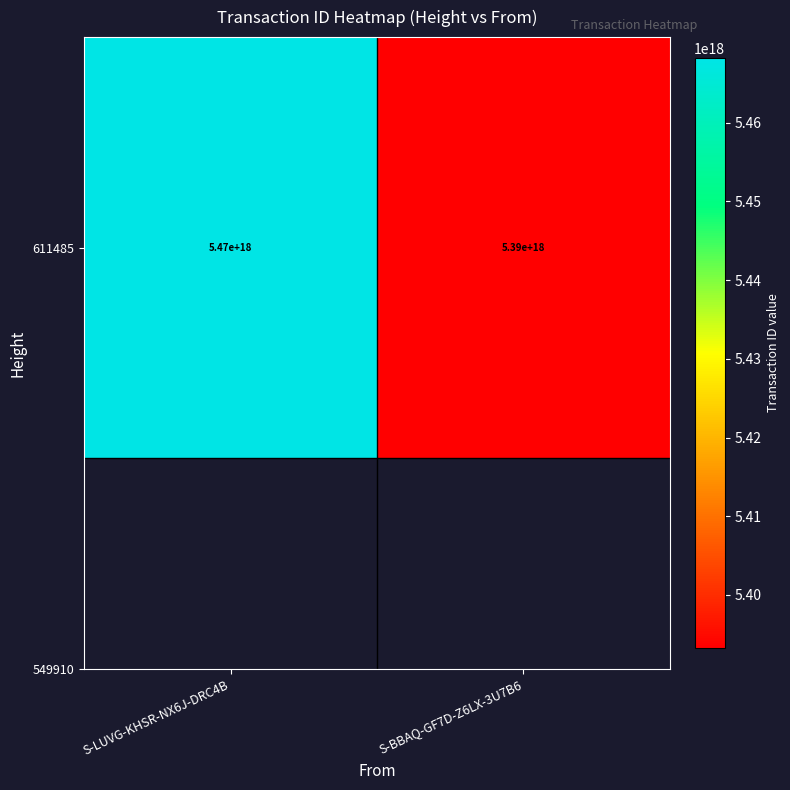

What is the ratio of the value at S-BBAQ-GF7D-Z6LX-3U7B6 to the value at S-LUVG-KHSR-NX6J-DRC4B?

1.0